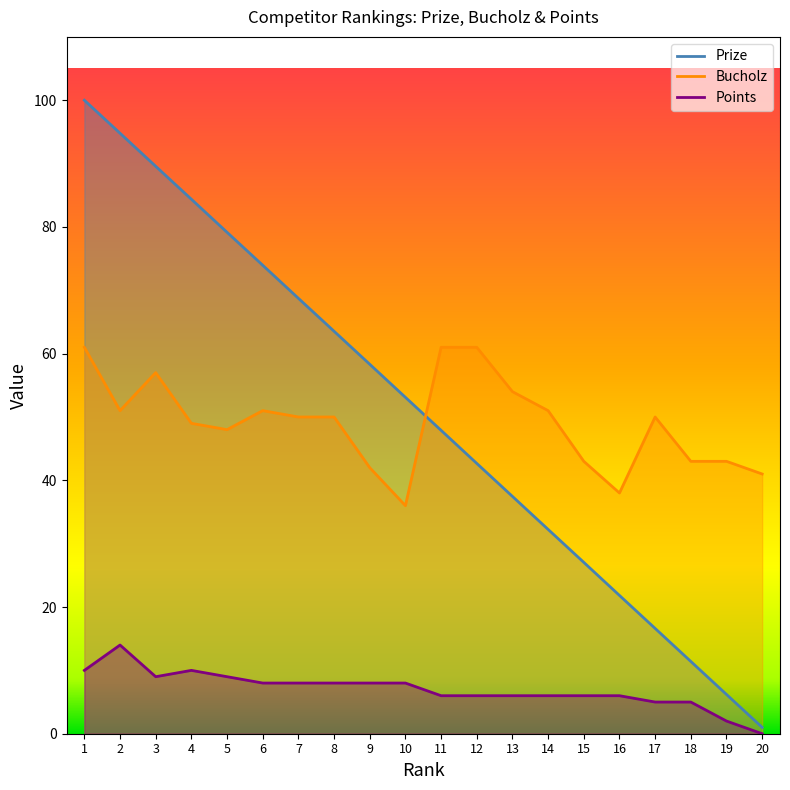

Where is Points nearest to the value 7?

6